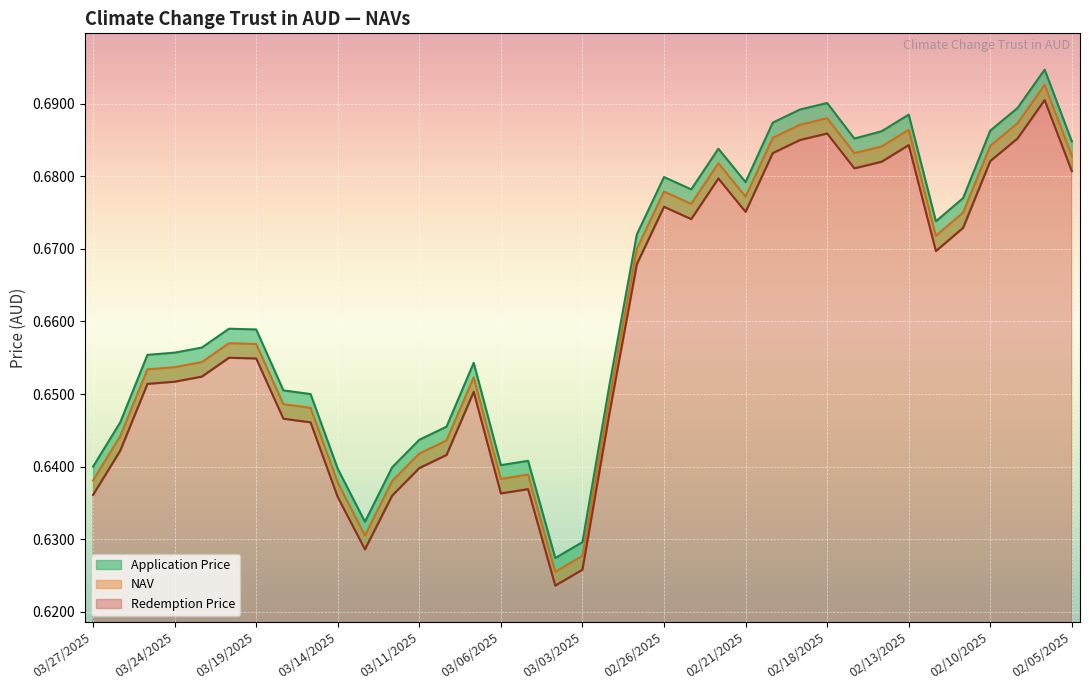

Which series changed the most between 03/14/2025 and 03/03/2025?

NAV